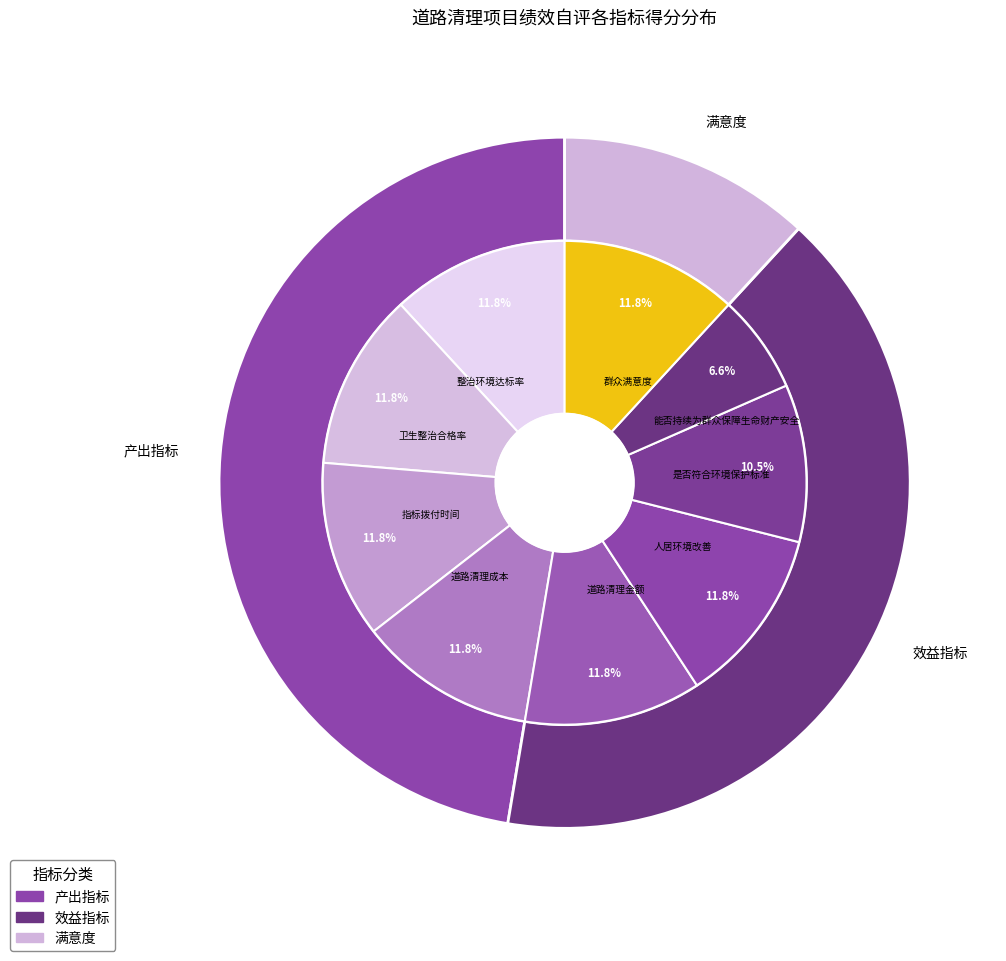

What percentage do 卫生整治合格率 and 指标拨付时间 together represent?

23.7%